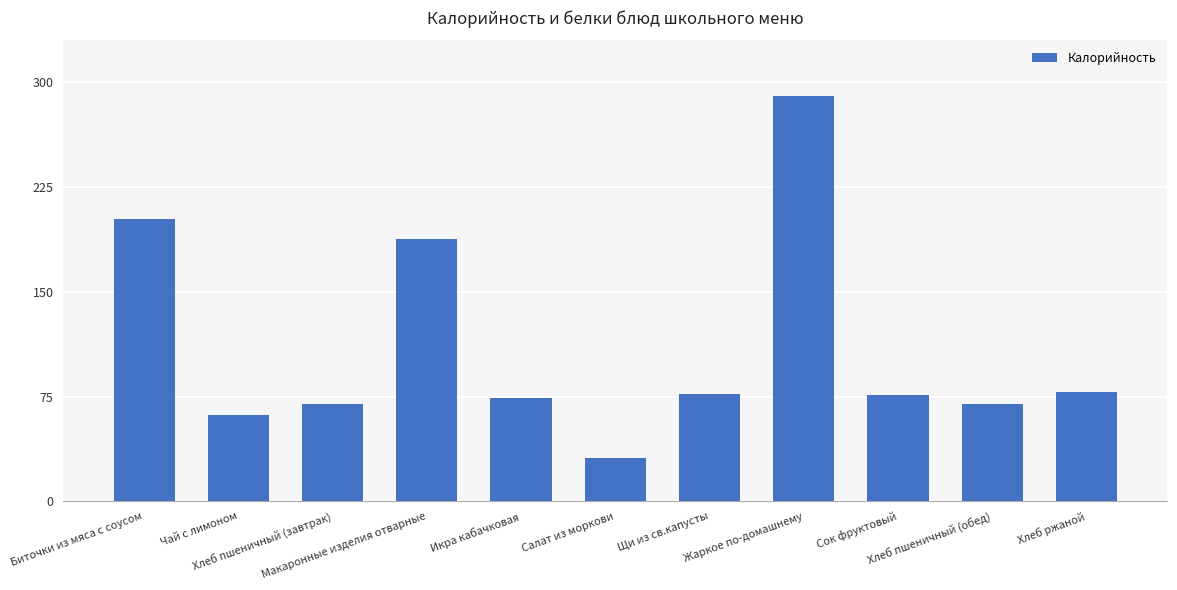

What is the difference between the values at Хлеб пшеничный (завтрак) and Хлеб ржаной?

8.0